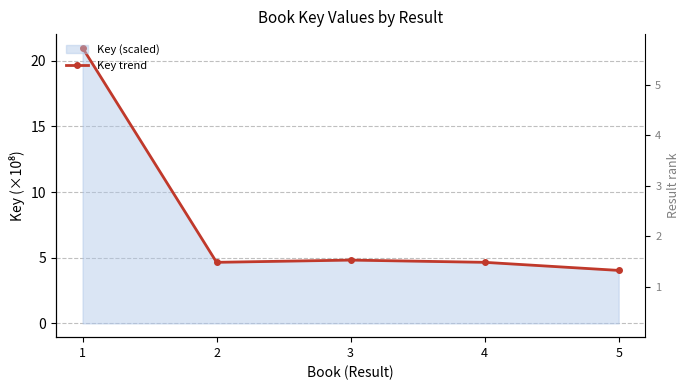

Reading right to left, transcribe all the data shown in this chart.

4.0	4.7	4.8	4.7	21.0